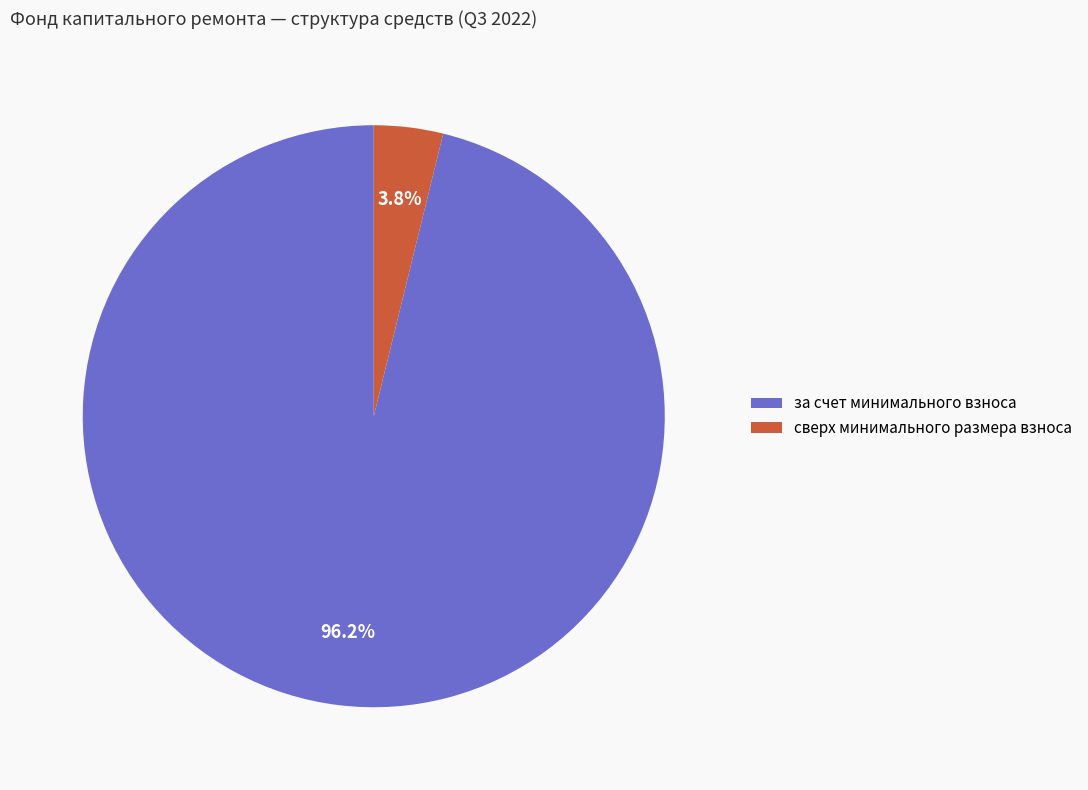

To the nearest percent, what percentage of the pie is за счет минимального взноса?

96%